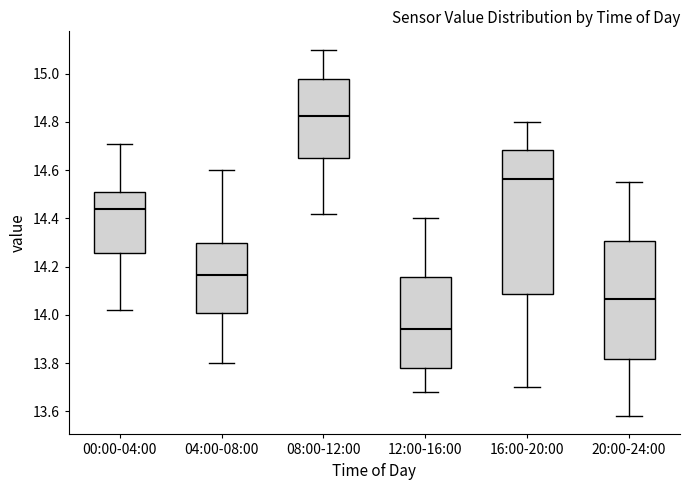

Where does the upper whisker of the box for 20:00-24:00 end on the y-axis? The values are not printed on the chart, so give them approximately, as read against the axis.

14.56